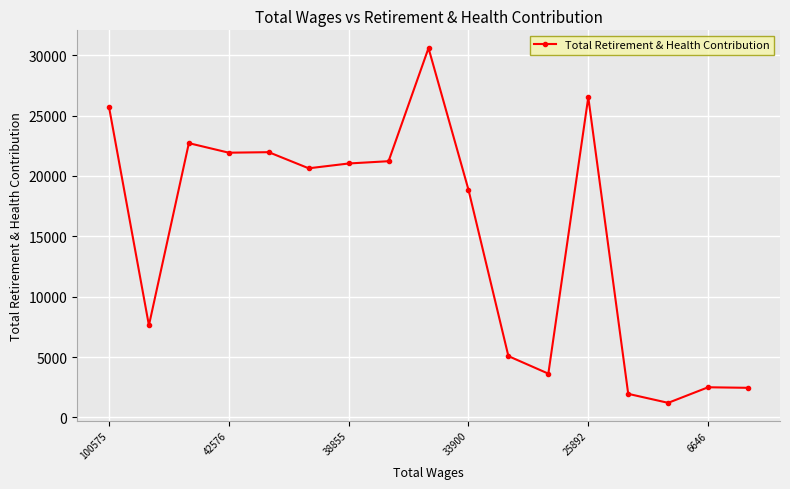

What is the sum of all values?

255659